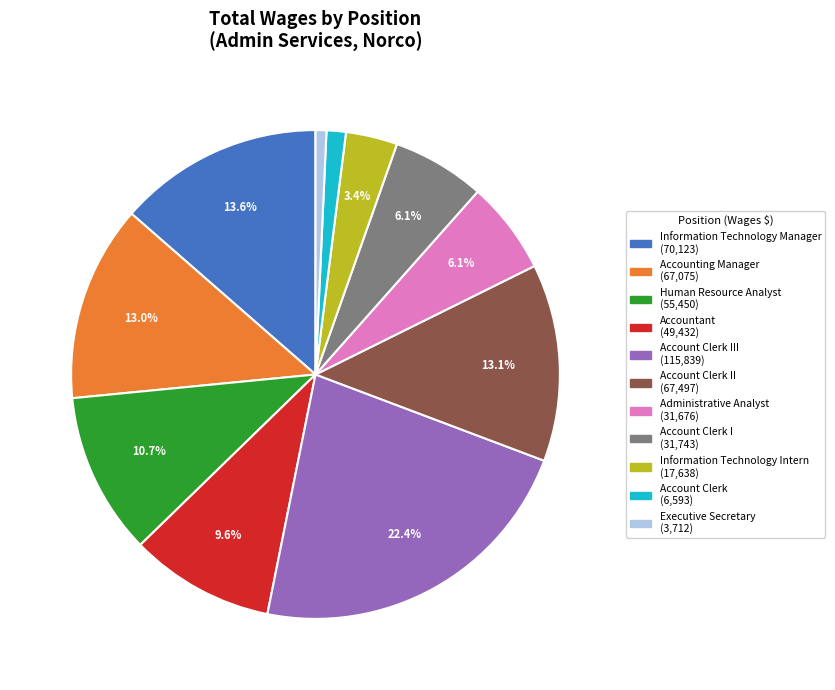

Is there a majority slice in this chart?

No